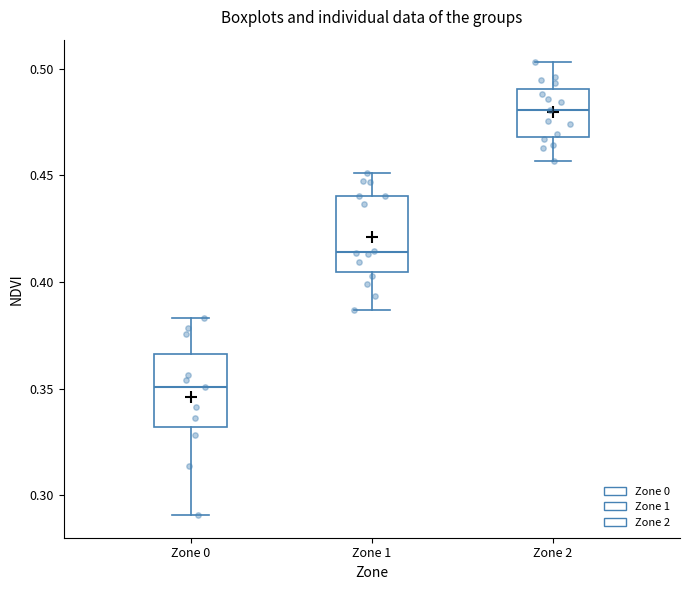

Reading left to right, read every box against the y-axis: the position of its median line, the range the box covers, and the ends of its whiskers. The values are not printed on the chart, so give them approximately, as read against the axis.

Zone 0: median 0.350, box 0.330 to 0.365, whiskers 0.290 to 0.385
Zone 1: median 0.415, box 0.405 to 0.440, whiskers 0.385 to 0.450
Zone 2: median 0.480, box 0.470 to 0.490, whiskers 0.455 to 0.505